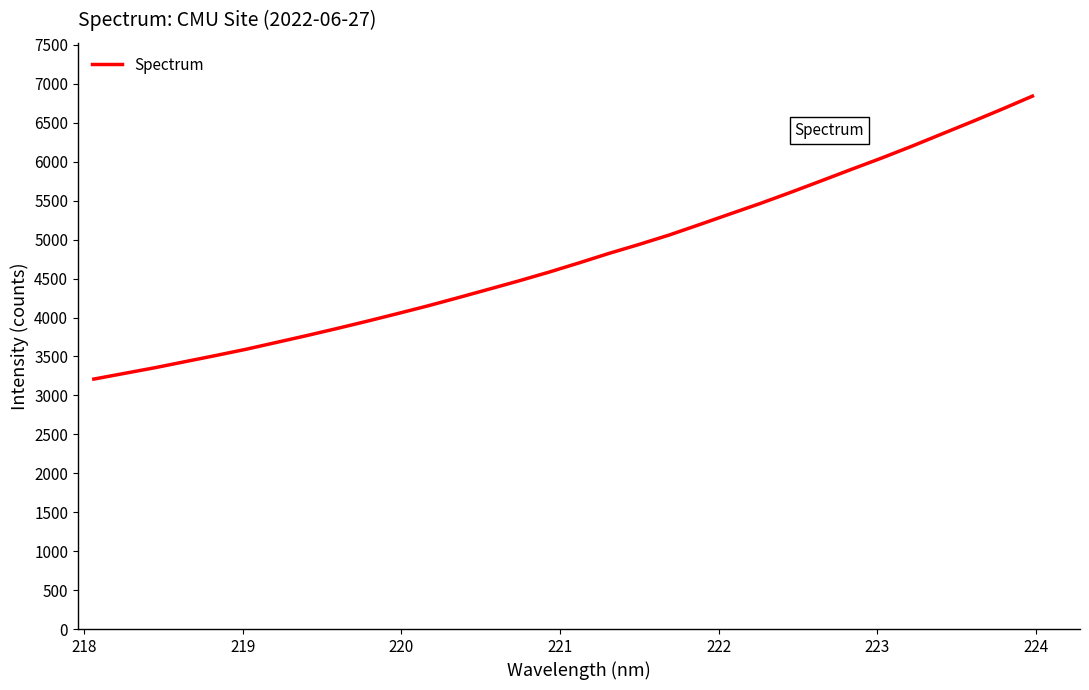

What is the difference between the maximum and minimum values?

3633.5